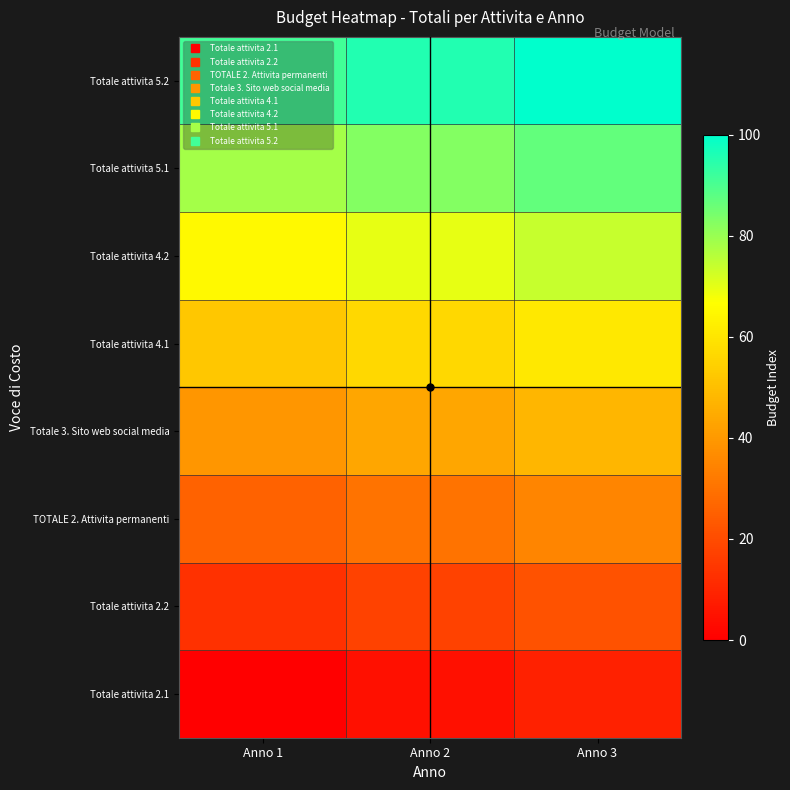

Reading right to left, what are all the values shown in this chart?

Totale attivita 2.1: Anno 3=8.7	Anno 2=4.3	Anno 1=0.0
Totale attivita 2.2: Anno 3=21.7	Anno 2=17.4	Anno 1=13.0
TOTALE 2. Attivita permanenti: Anno 3=34.8	Anno 2=30.4	Anno 1=26.1
Totale 3. Sito web social media: Anno 3=47.8	Anno 2=43.5	Anno 1=39.1
Totale attivita 4.1: Anno 3=60.9	Anno 2=56.5	Anno 1=52.2
Totale attivita 4.2: Anno 3=73.9	Anno 2=69.6	Anno 1=65.2
Totale attivita 5.1: Anno 3=87.0	Anno 2=82.6	Anno 1=78.3
Totale attivita 5.2: Anno 3=100.0	Anno 2=95.7	Anno 1=91.3